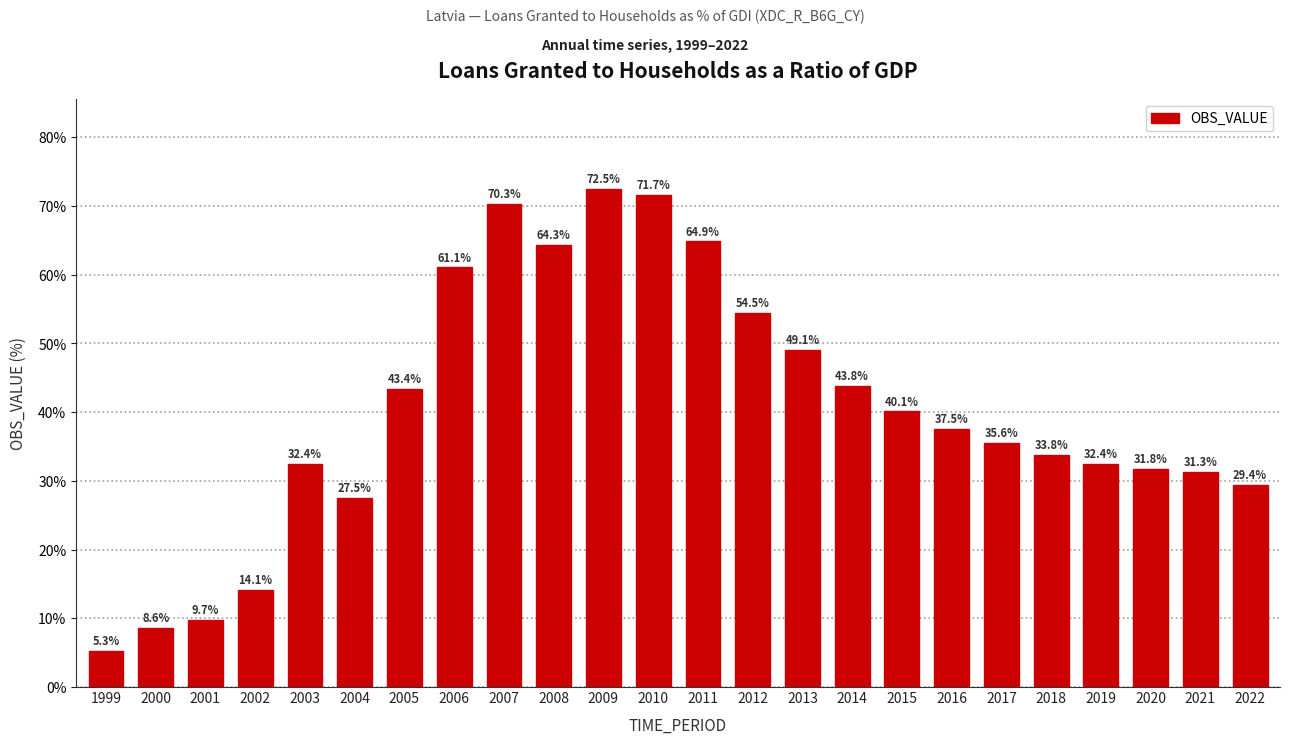

Reading right to left, what are all the values shown in this chart?

29.4	31.3	31.8	32.4	33.8	35.6	37.5	40.1	43.8	49.1	54.5	64.9	71.7	72.5	64.3	70.3	61.1	43.4	27.5	32.4	14.1	9.7	8.6	5.3